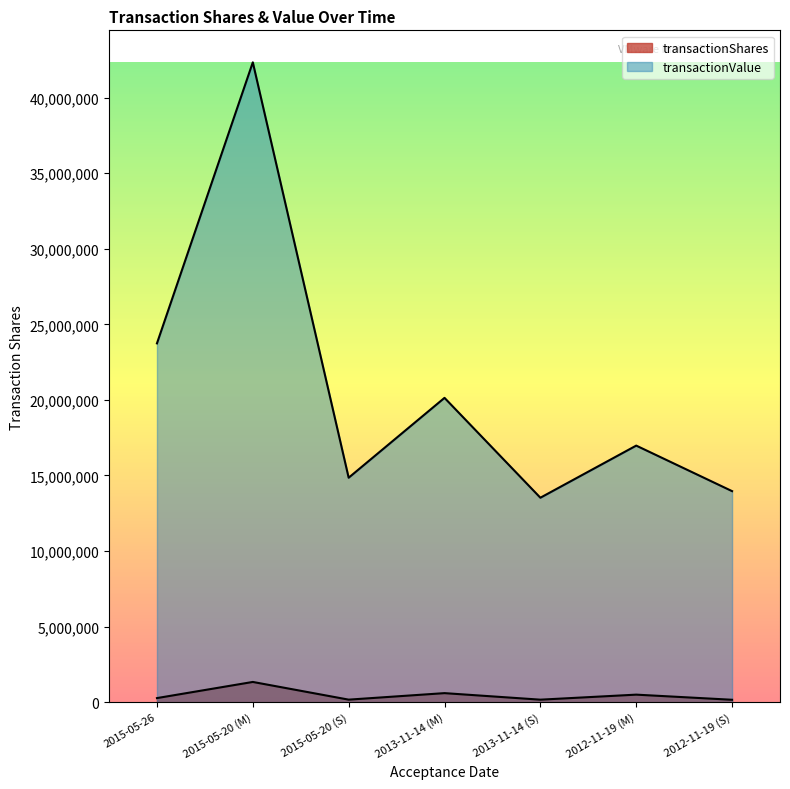

What are all the series names shown in the legend?

transactionShares, transactionValue